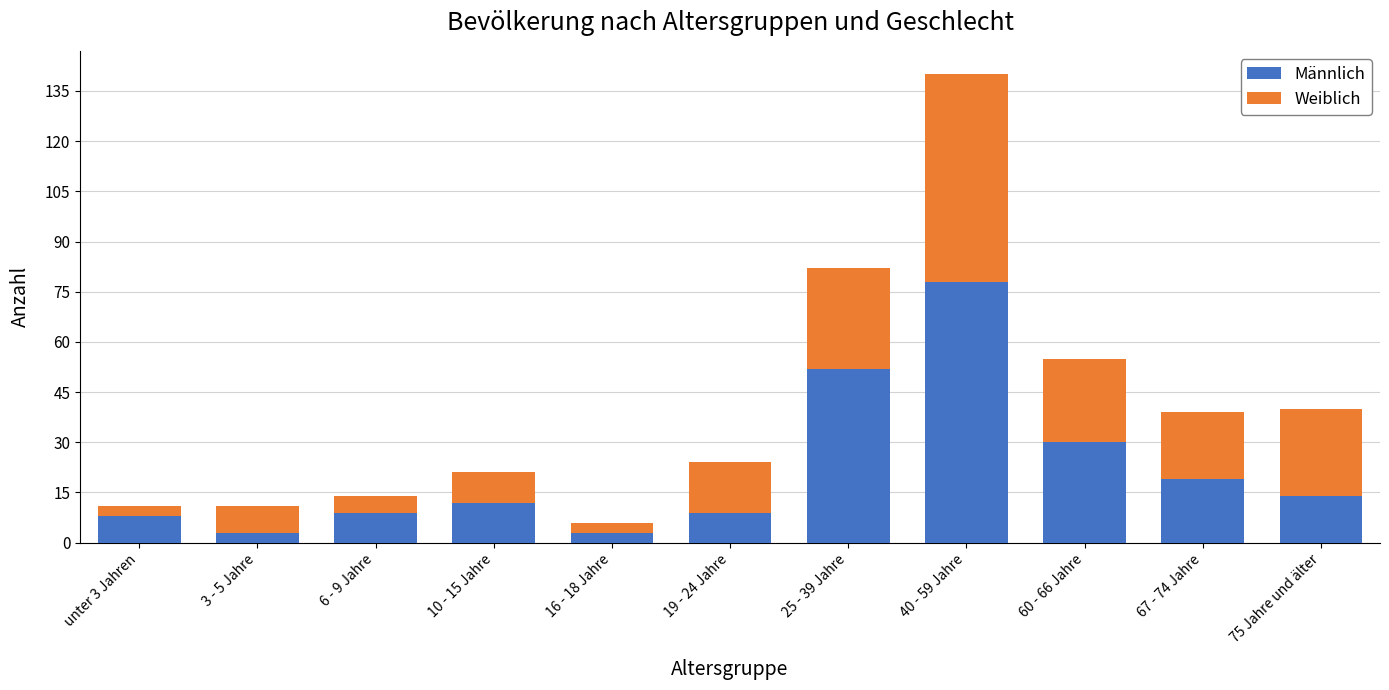

At which category is the sum across all series the highest?

40 - 59 Jahre